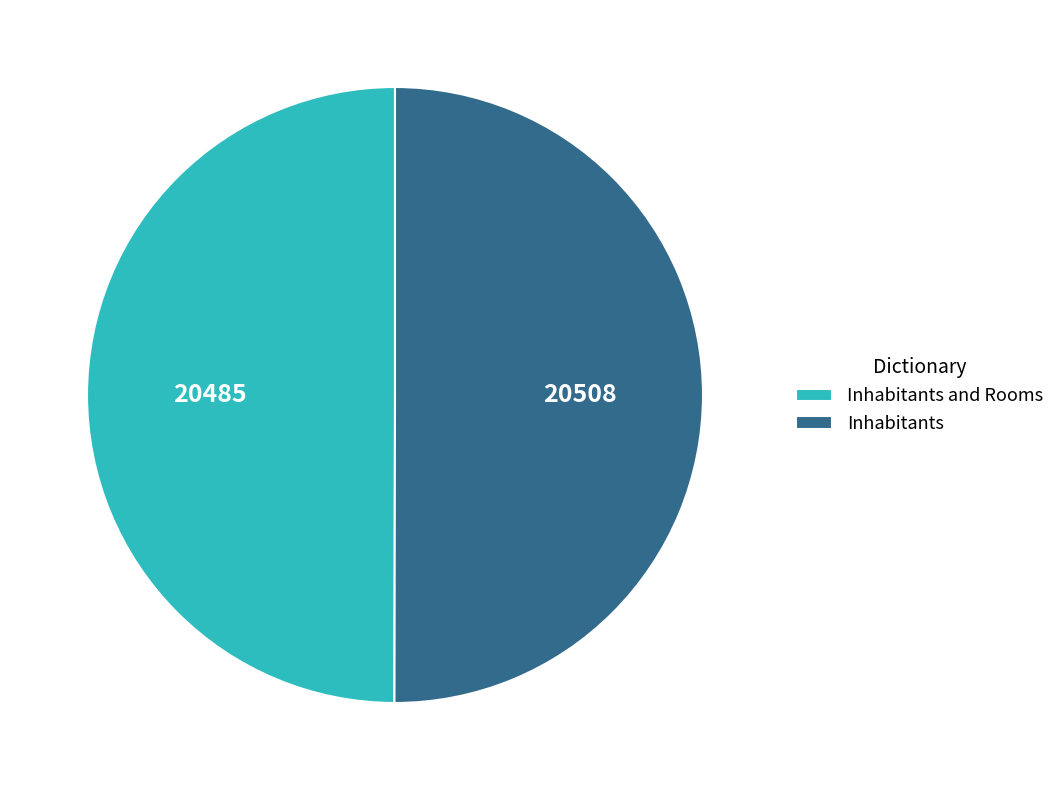

Is it true that Inhabitants is 50% of the pie?

True